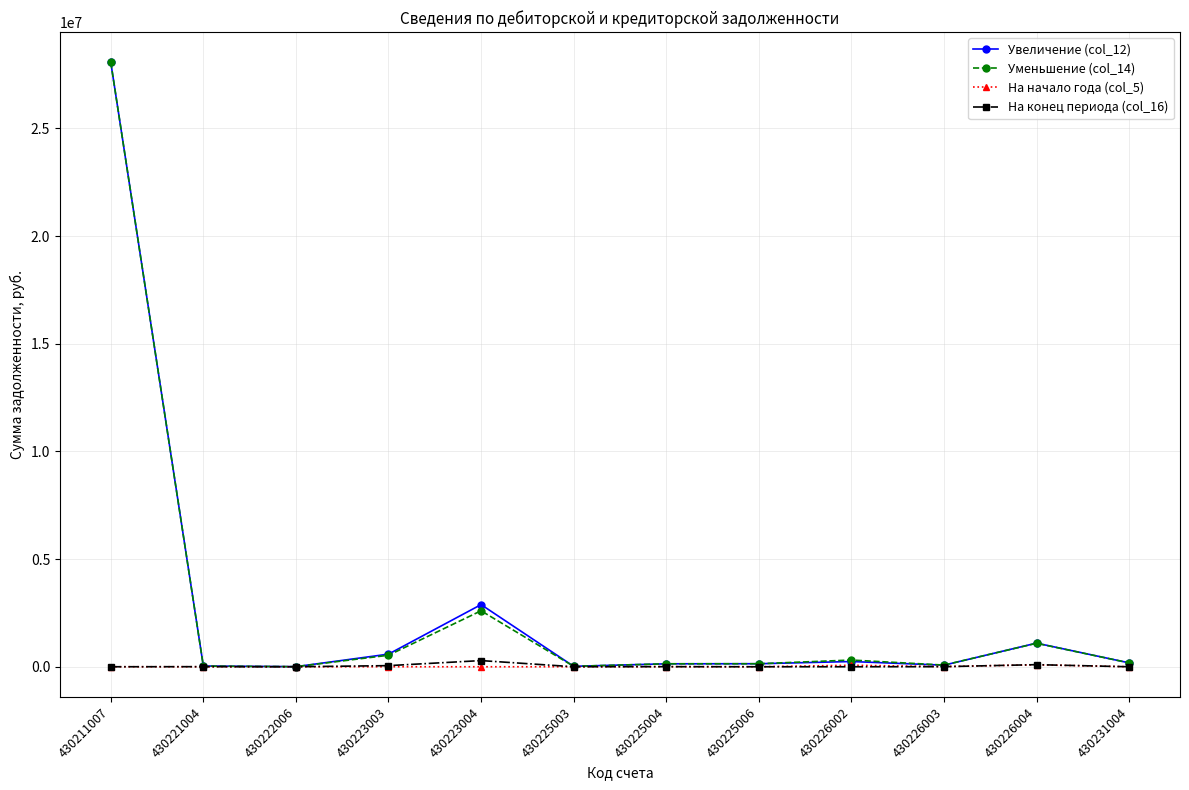

At which category does Уменьшение (col_14) reach its first local peak?

430223004